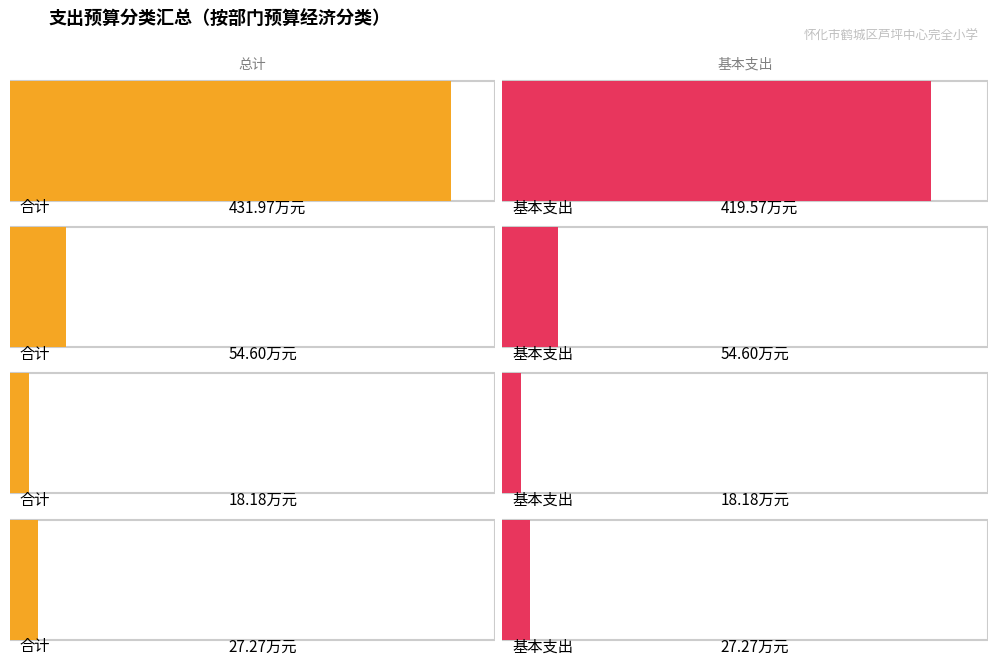

What is the maximum value for 基本支出?

419.6